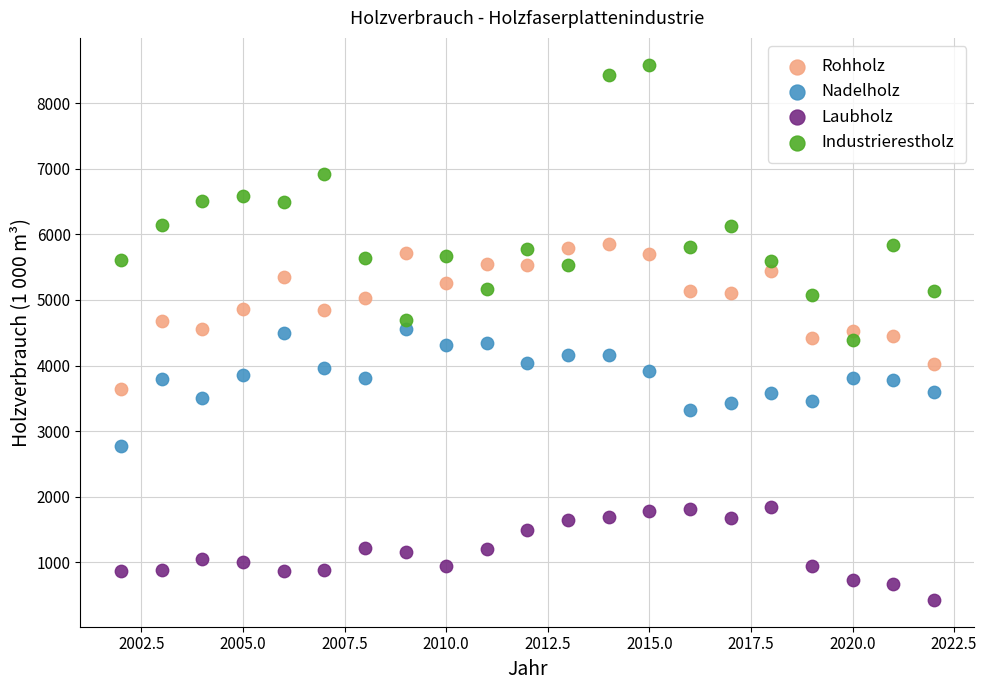

Which series contains the lowest Y value?

Laubholz